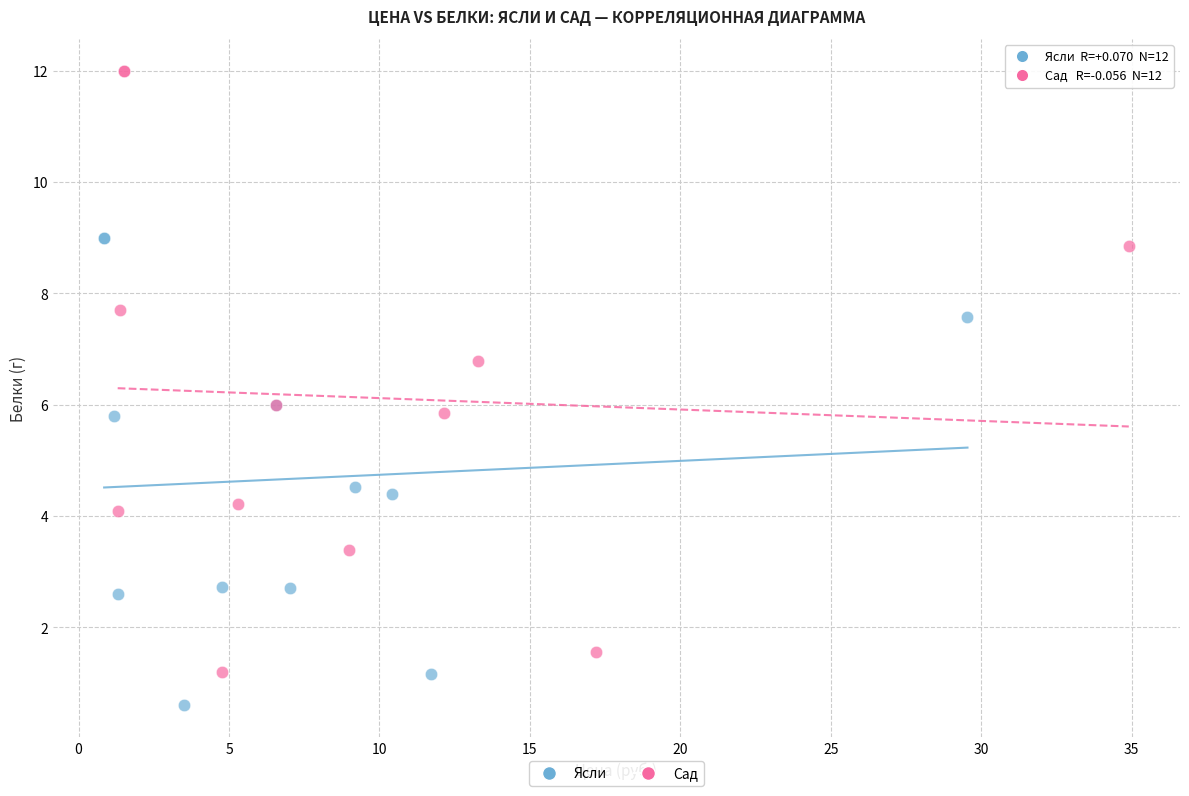

Which series has the widest spread of Y values?

Сад